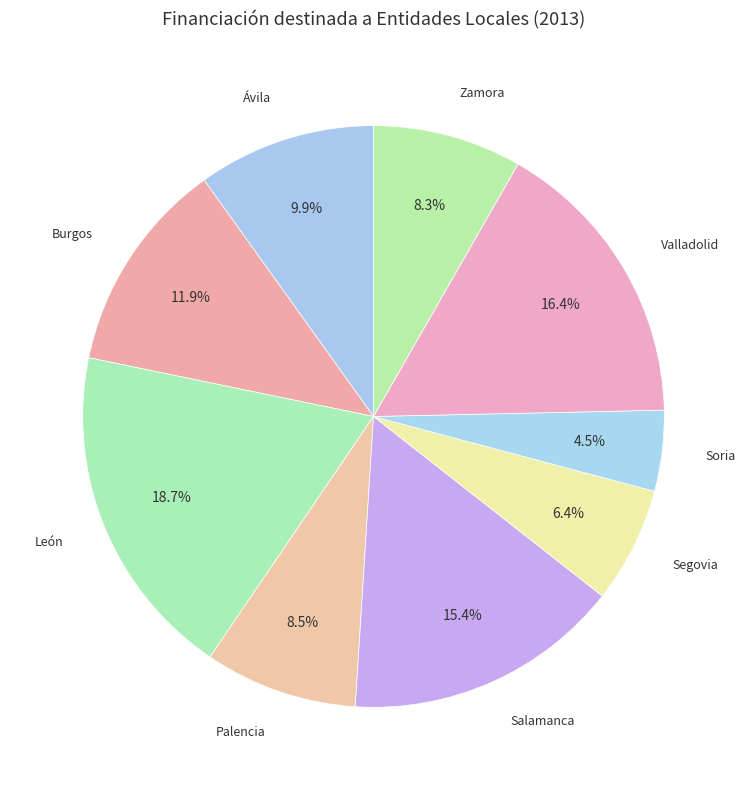

To the nearest percent, what is the average slice percentage?

11%